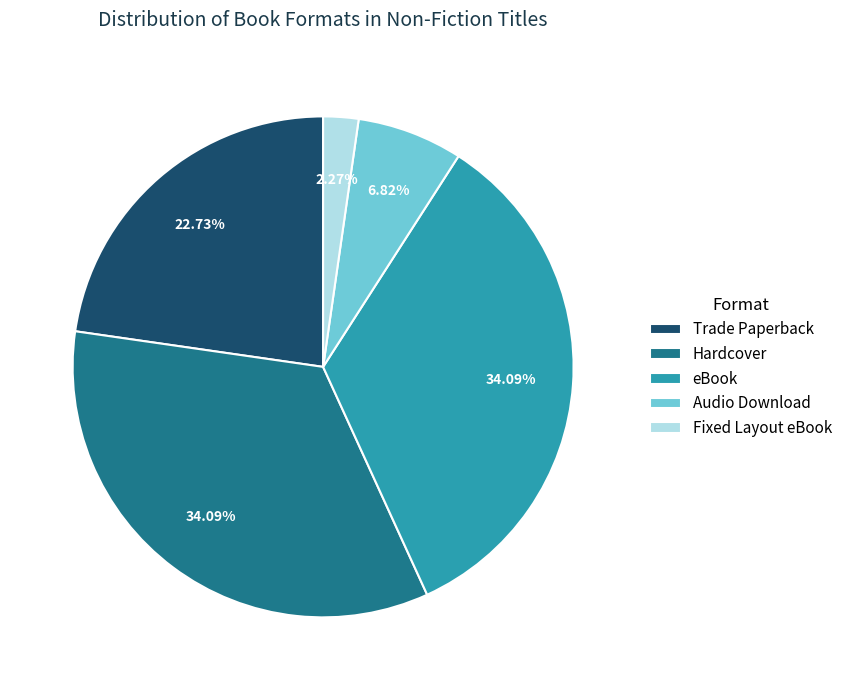

Is Fixed Layout eBook the majority of the pie?

No